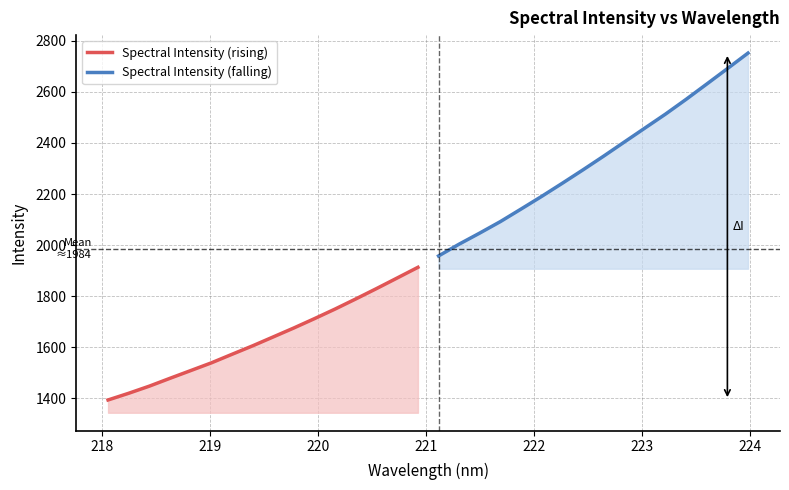

Reading right to left, what are all the values shown in this chart?

Spectral Intensity (rising): 1913.1	1871.5	1830.1	1789.7	1750.2	1712.5	1675.9	1640.8	1605.8	1572.6	1539.1	1508.8	1478.6	1447.9	1419.9	1393.7
Spectral Intensity (falling): 2752.0	2691.1	2630.8	2571.0	2513.2	2458.4	2403.6	2348.4	2294.8	2242.5	2191.1	2141.5	2092.4	2047.5	2004.0	1957.6